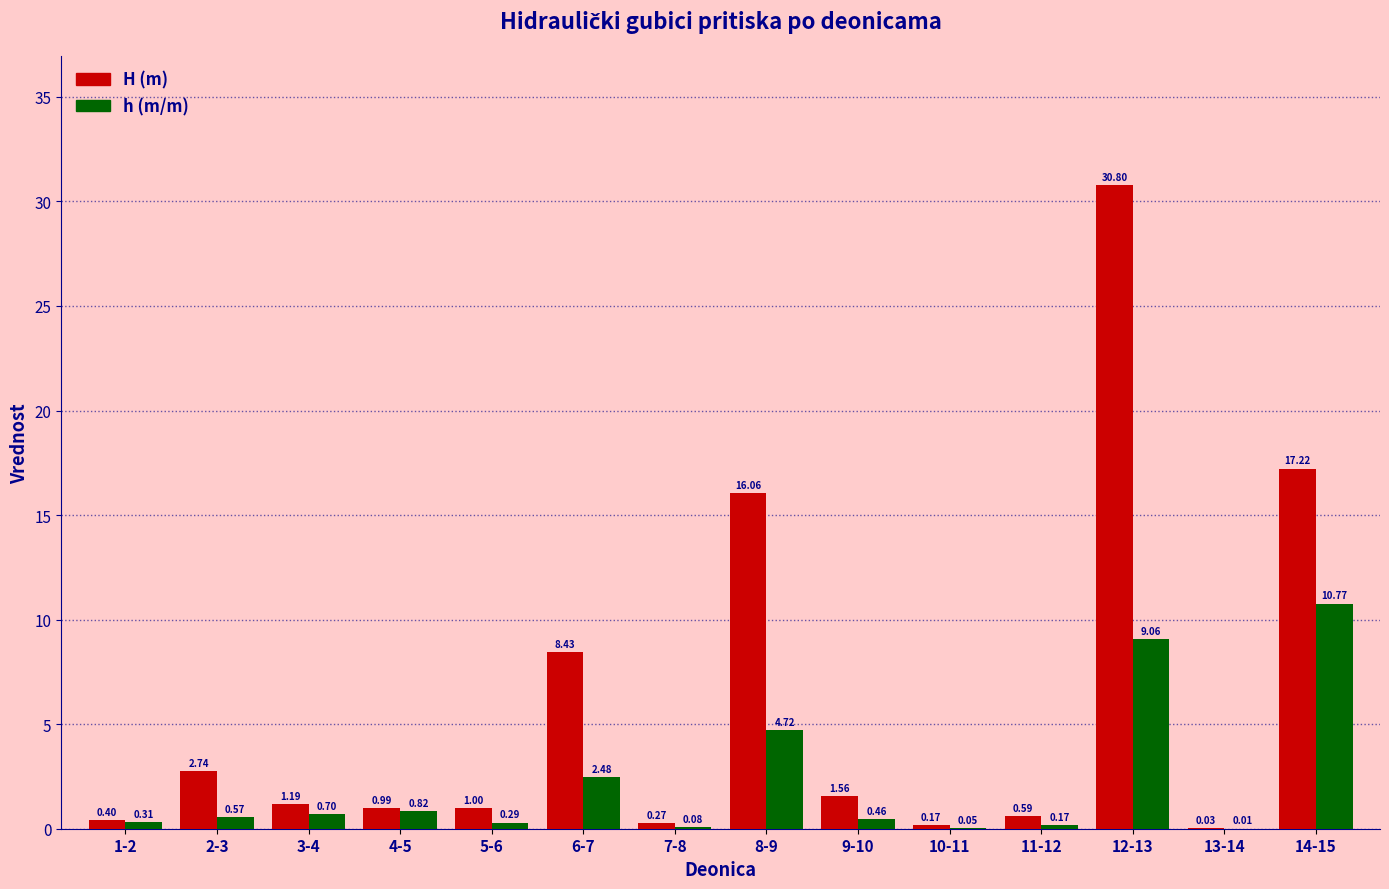

Which series changed the most between 5-6 and 9-10?

H (m)